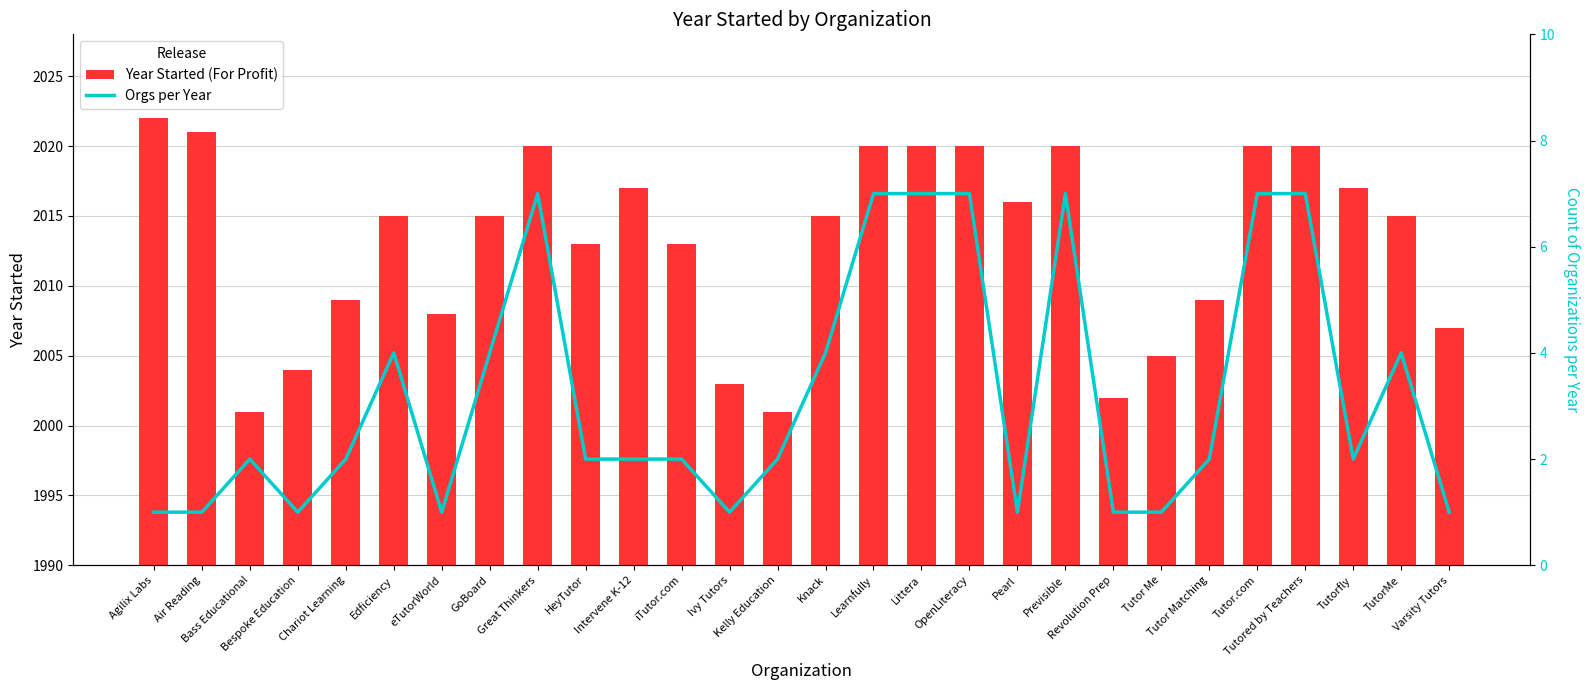

At Ivy Tutors, list the series in order from largest to smallest.

Year Started (For Profit), Orgs per Year